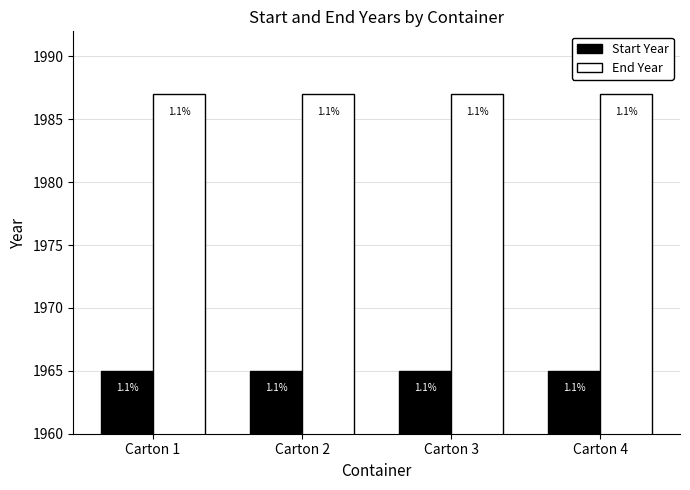

How many bars are there in total?

8